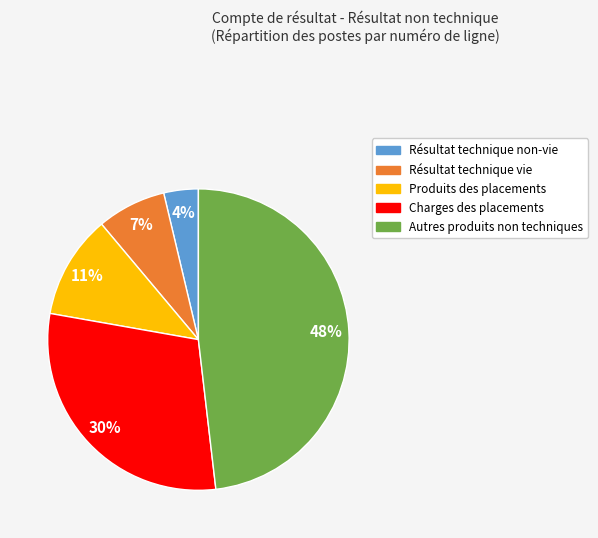

Which category has the smallest portion of the pie?

Résultat technique non-vie